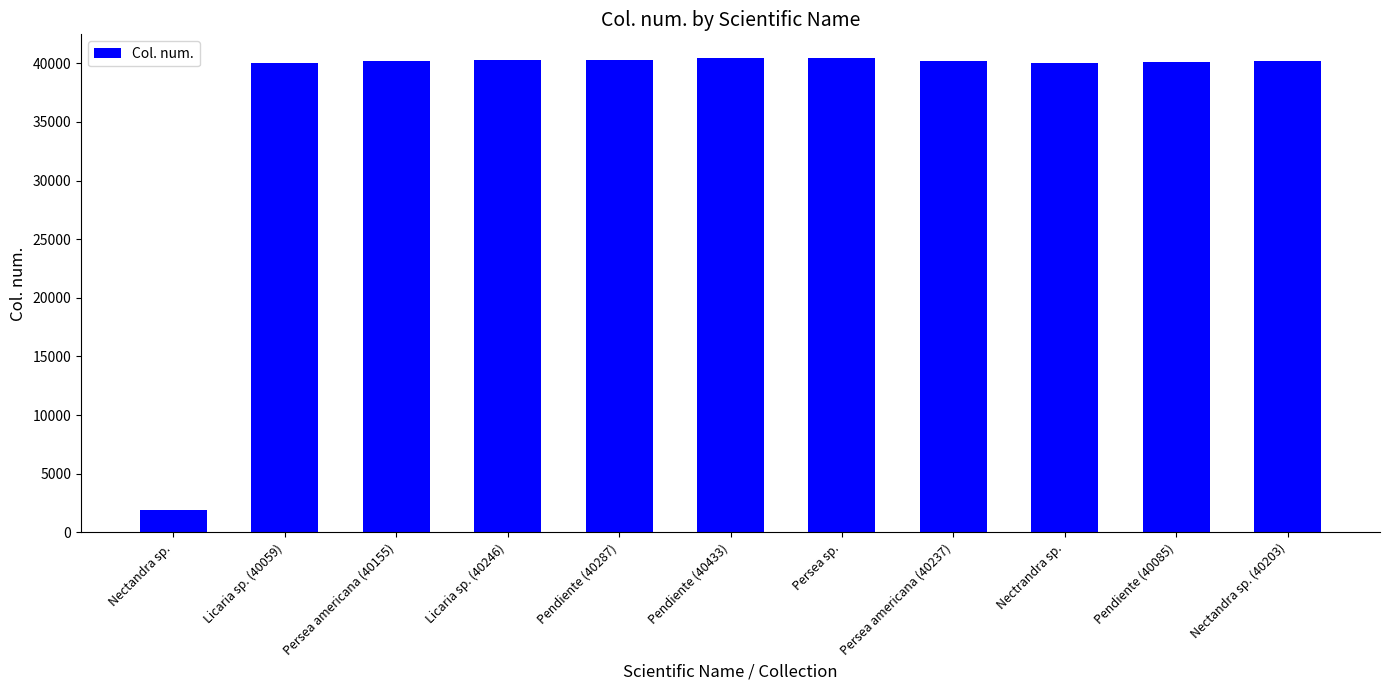

What position from the left is Licaria sp. (40059)?

2